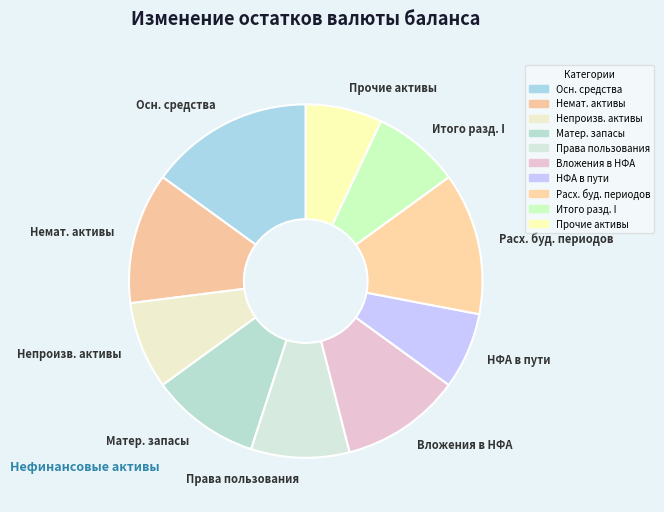

Is the sum of НФА в пути and Права пользования greater than half?

No